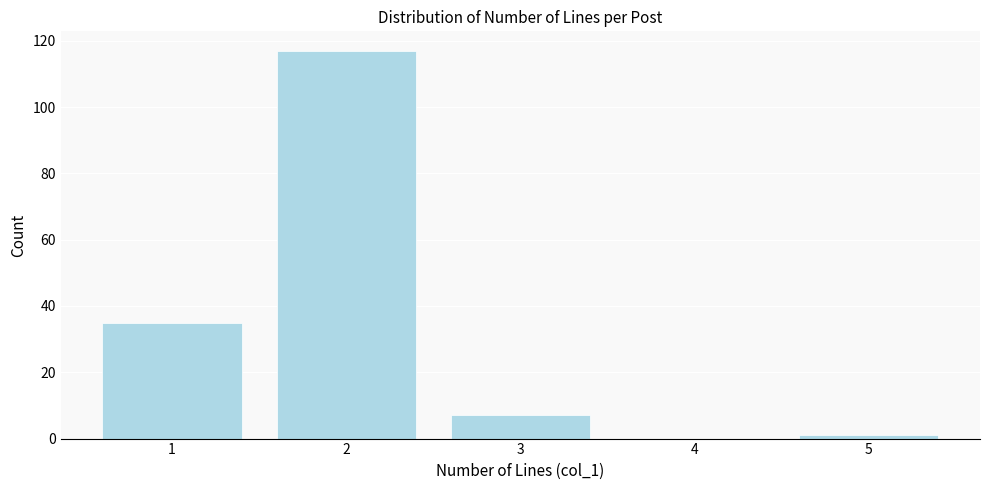

Reading left to right, what are all the values shown in this chart?

1=35	2=117	3=7	4=0	5=1